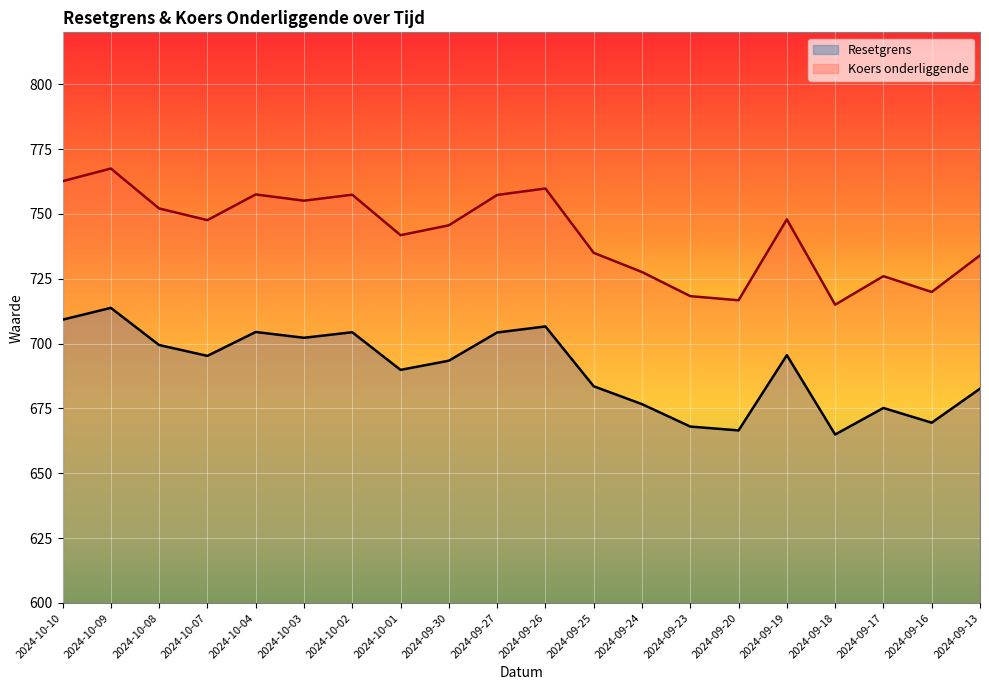

At how many categories does at least one series exceed 687?

20